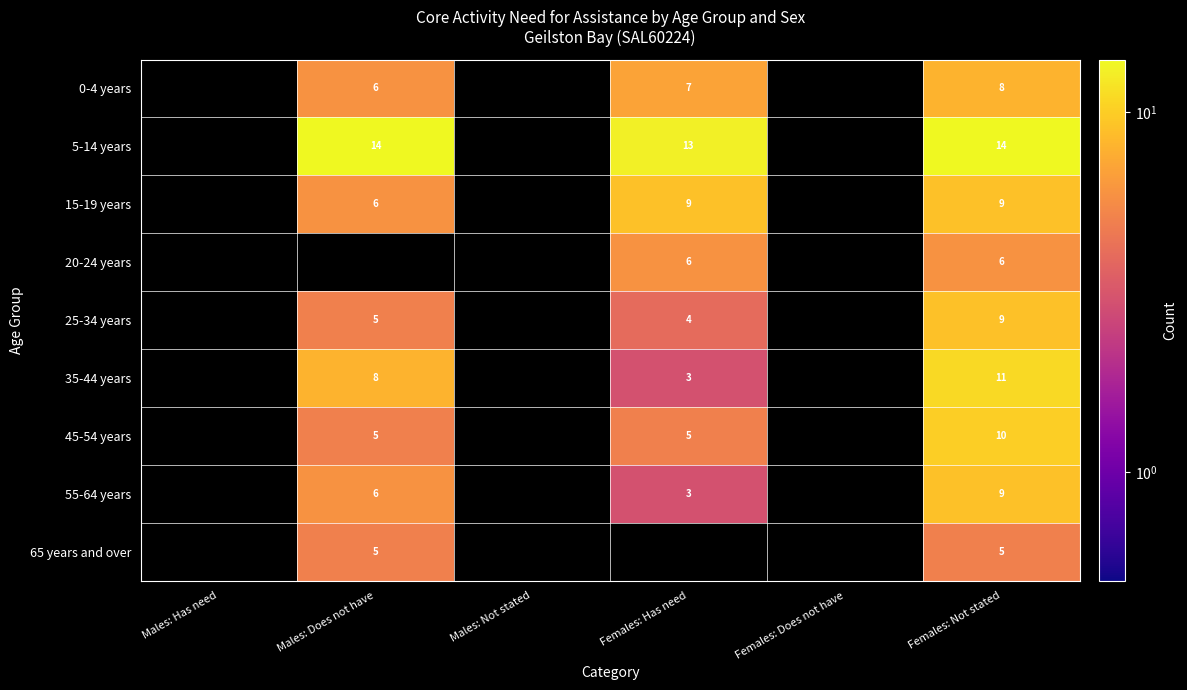

What is the difference between the highest and lowest values at Females: Not stated?

9